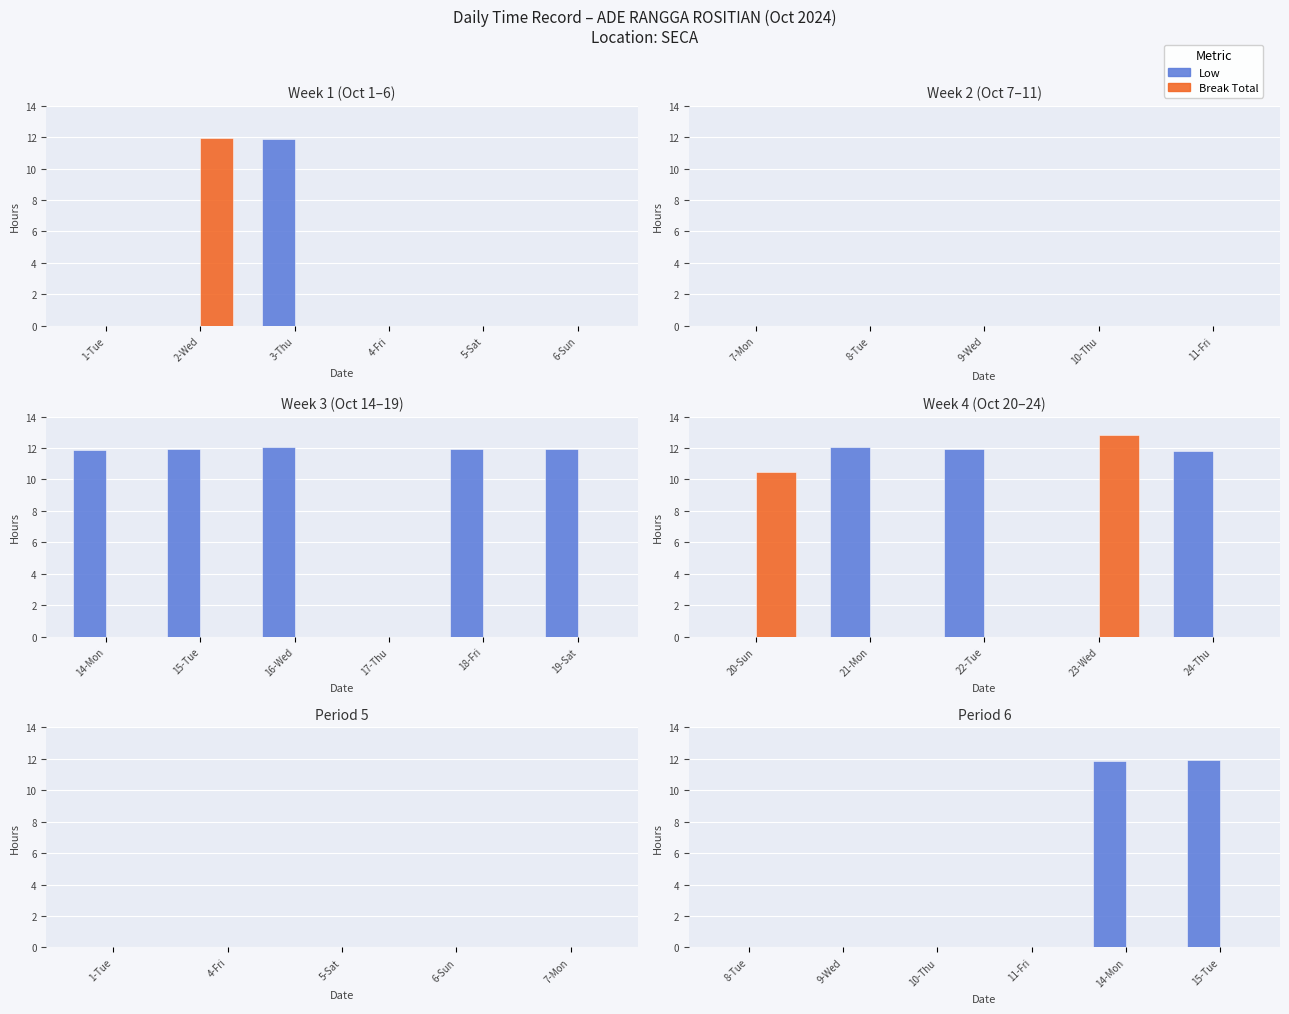

What is the label of the 6th bar from the left?

15-Tue